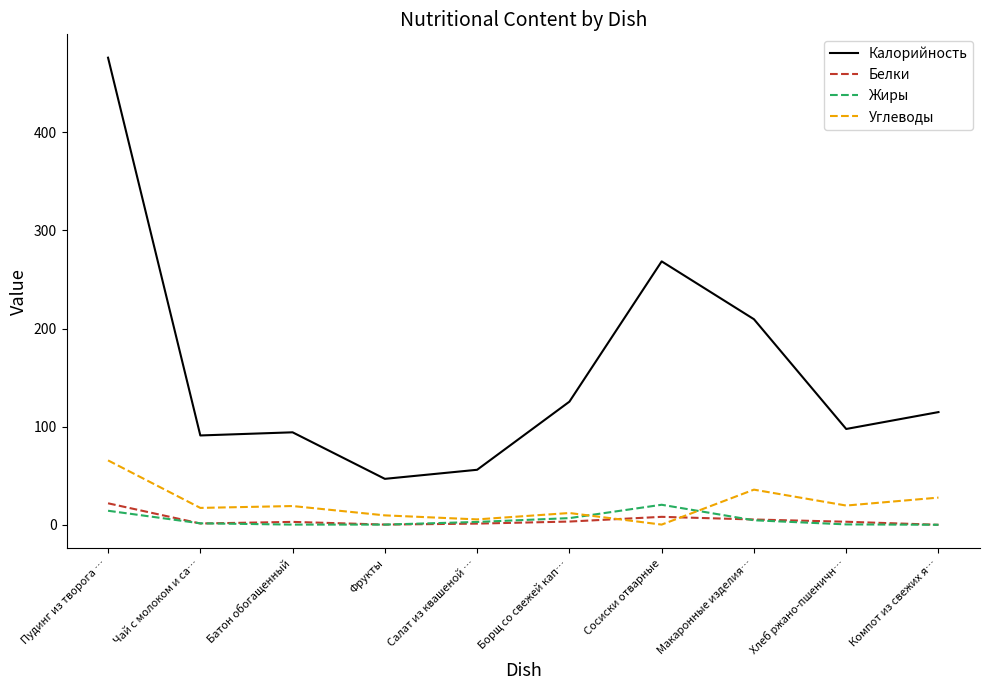

What is the sum of all Белки values?

49.5